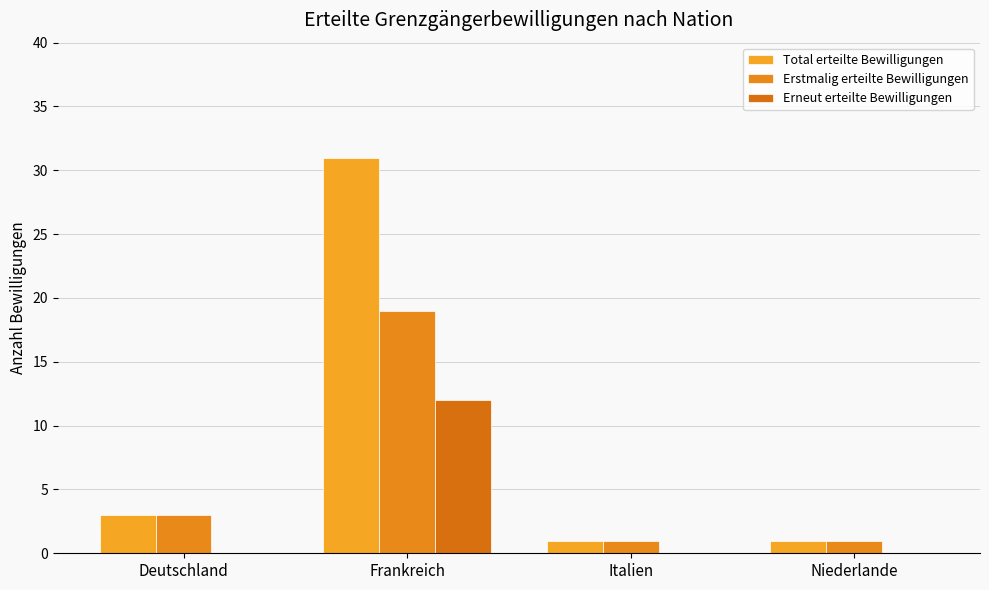

Count the number of data series in this chart.

3